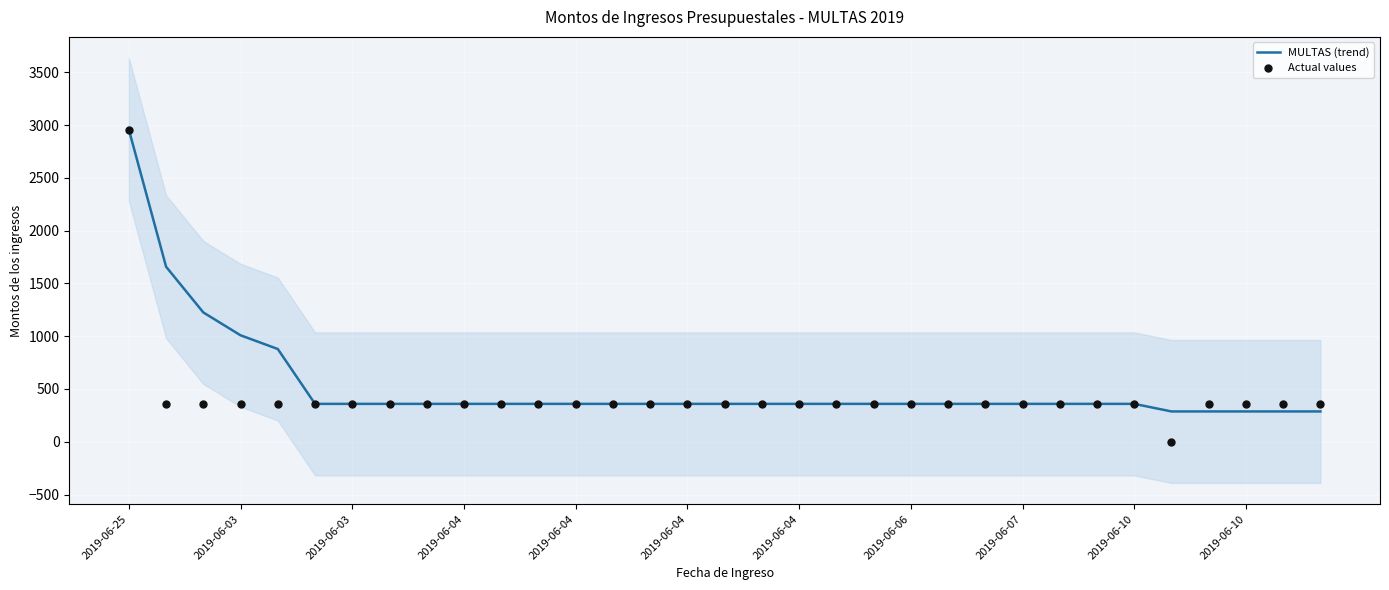

What is the total value across all series at 32?

646.3